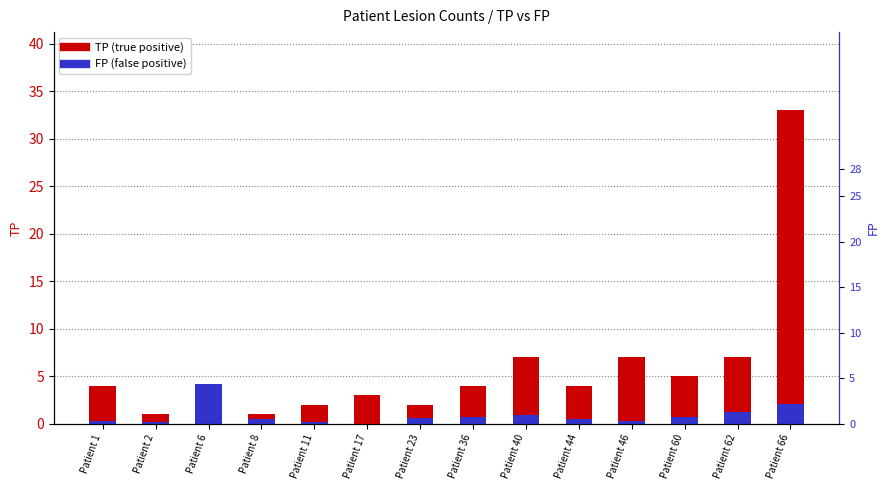

What is the total value across all series at Patient 60?

5.8